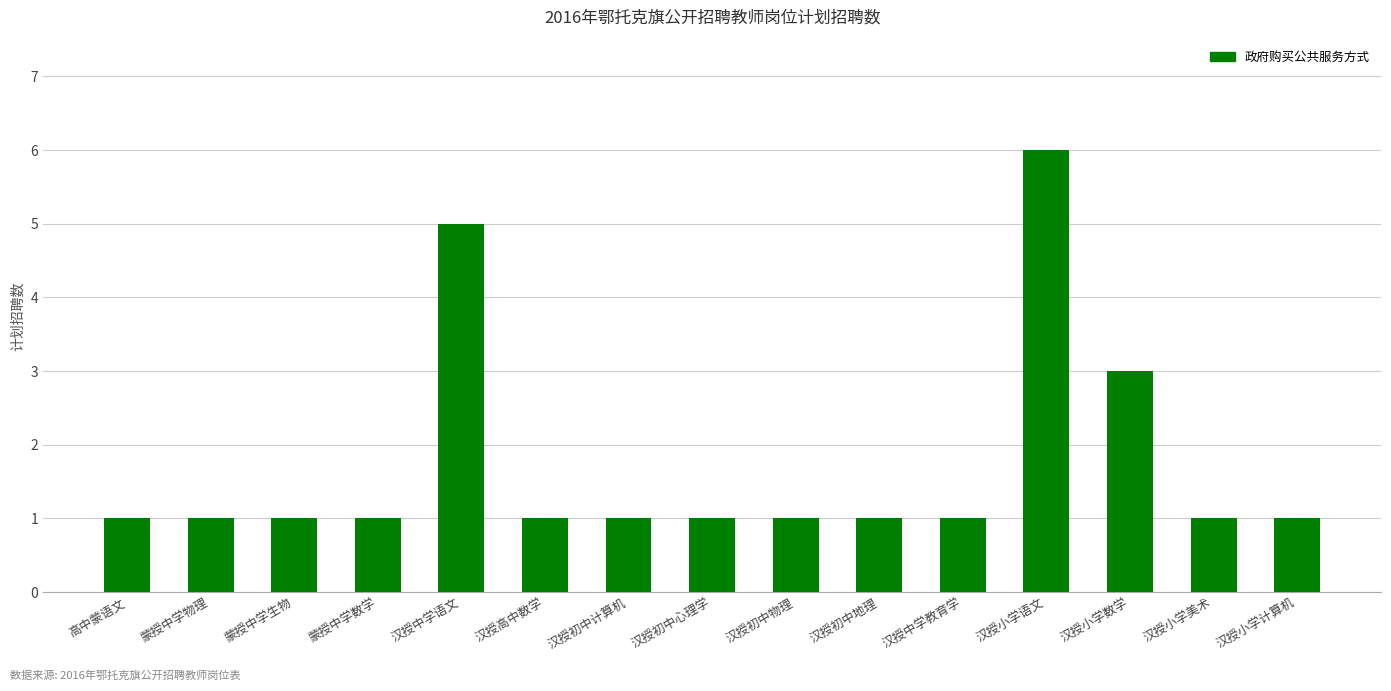

What is the maximum value shown in the chart?

6